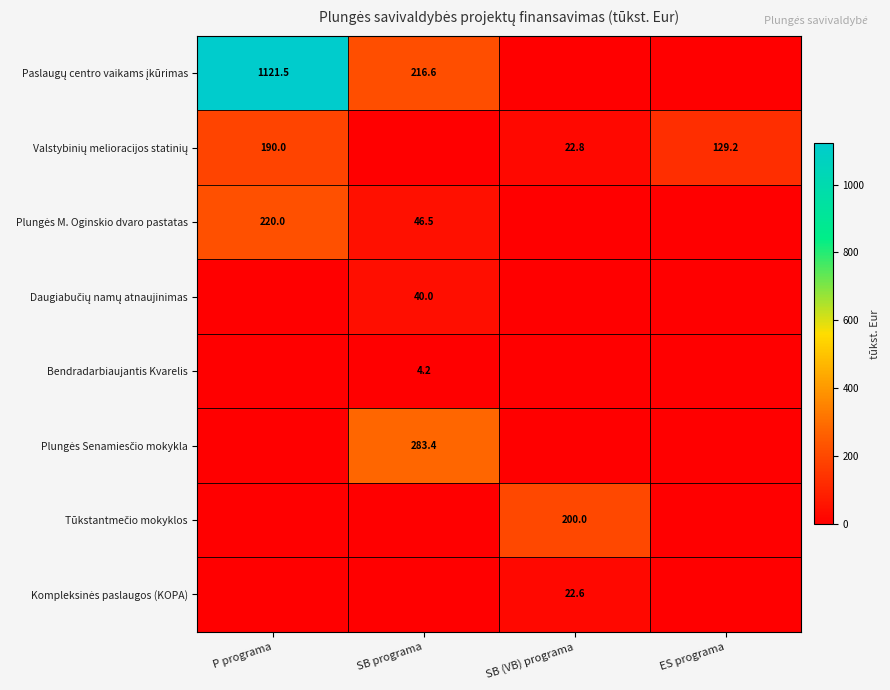

How many categories are shown in the chart?

4